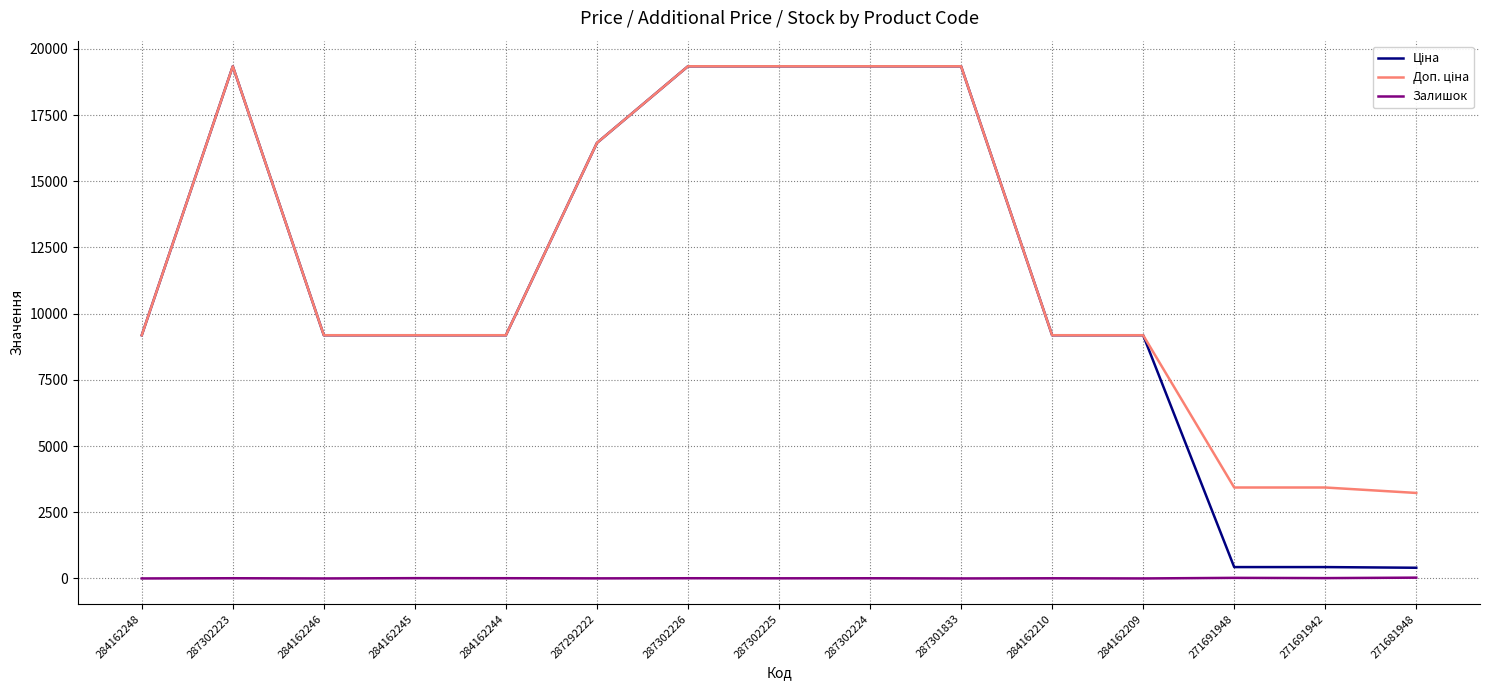

How many categories are shown in the chart?

15